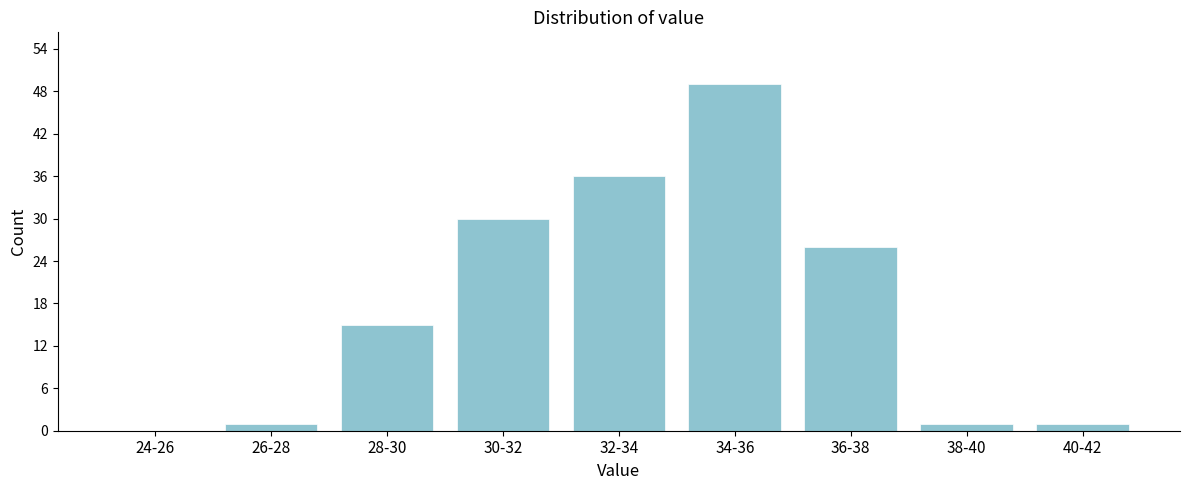

Reading left to right, list all the values displayed in this chart.

24-26=0	26-28=1	28-30=15	30-32=30	32-34=36	34-36=49	36-38=26	38-40=1	40-42=1